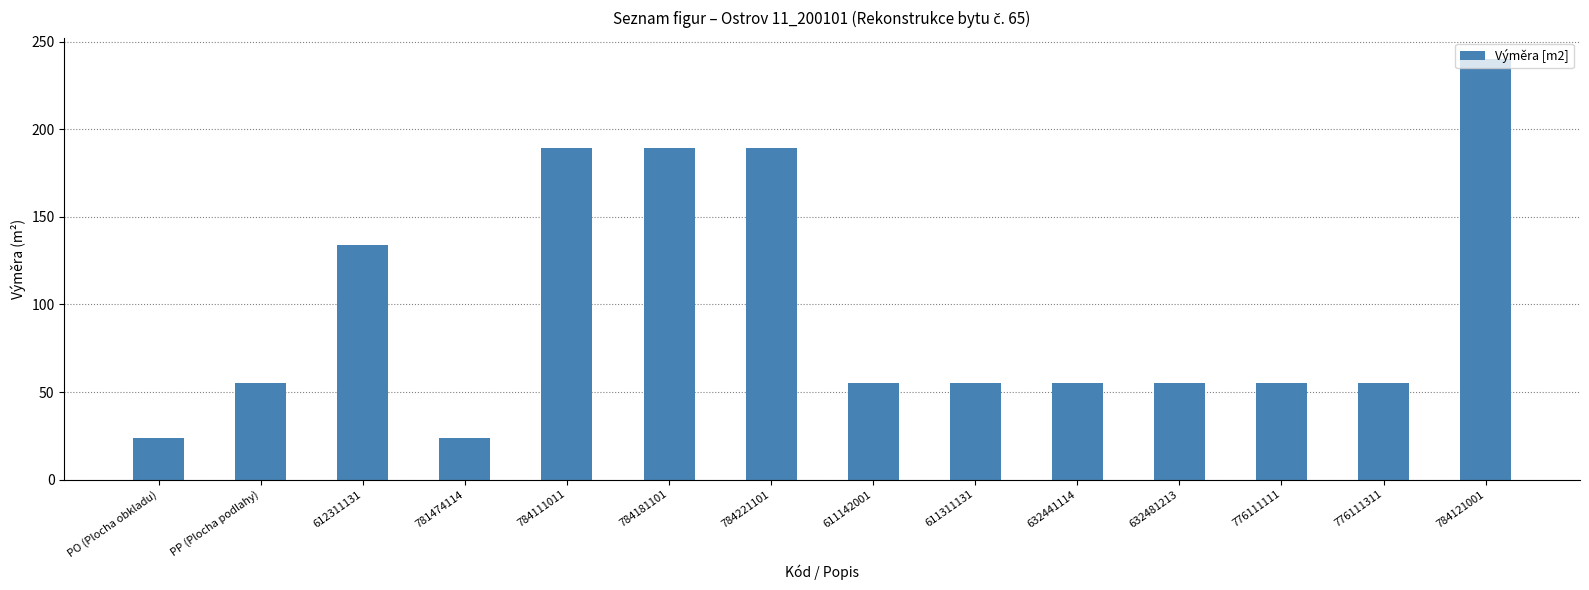

What is the average value?

98.3